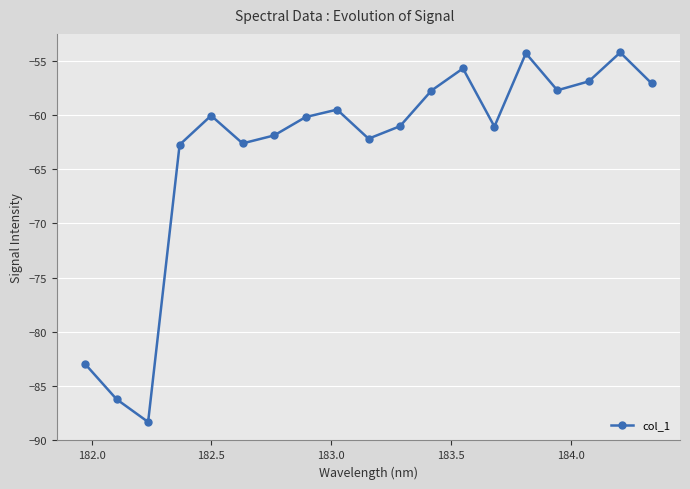

How many lines are shown in the chart?

1